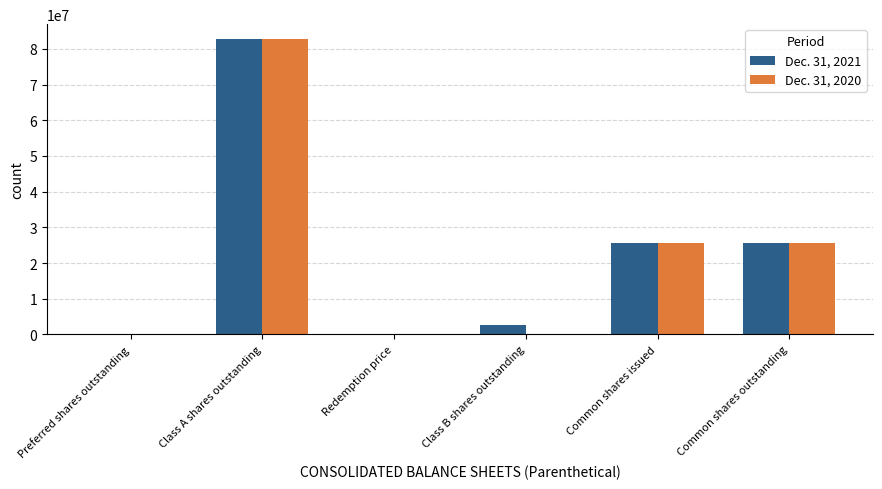

Which label corresponds to the largest value in the chart?

Class A shares outstanding